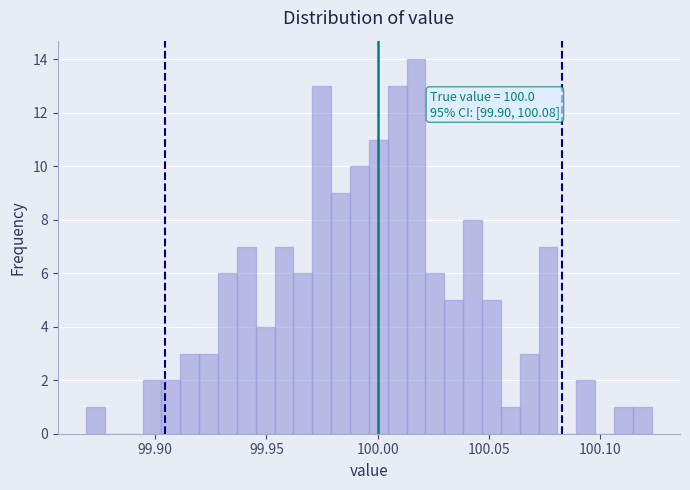

Read against the x-axis, roughly where is the centre of the tallest bar?

100.015